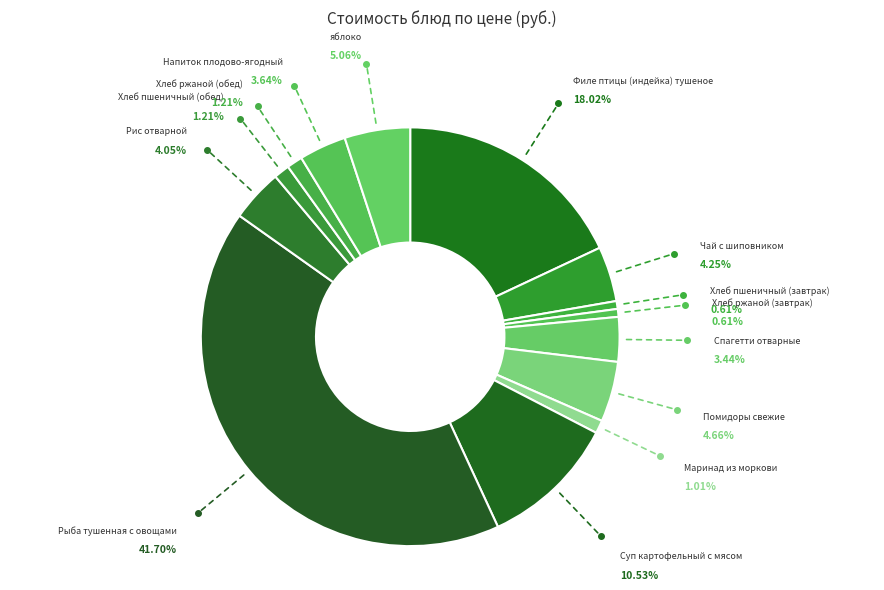

The Рис отварной slice represents 4% of the pie. True or false?

True